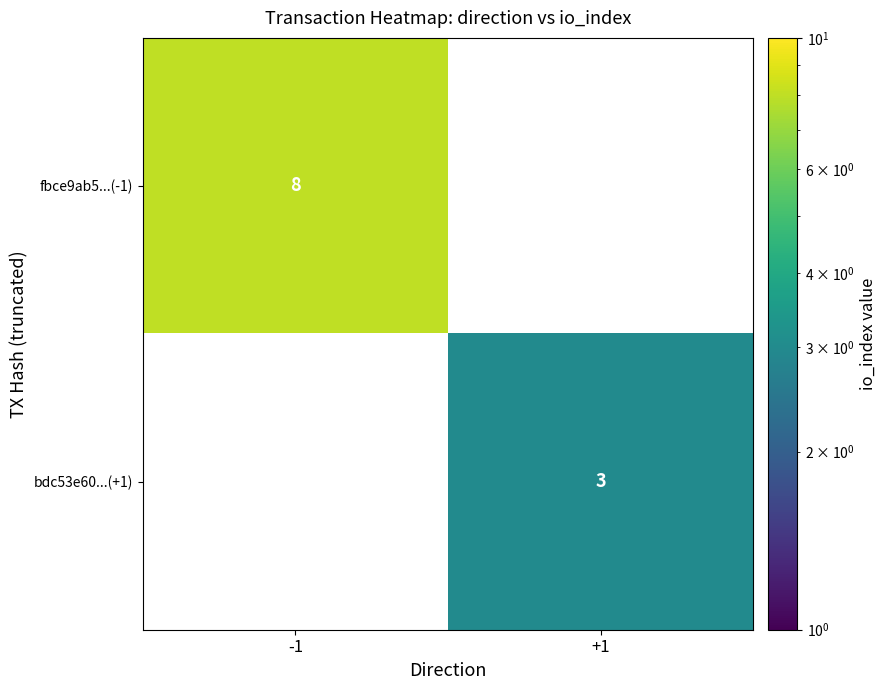

How many data points does each series have?

2